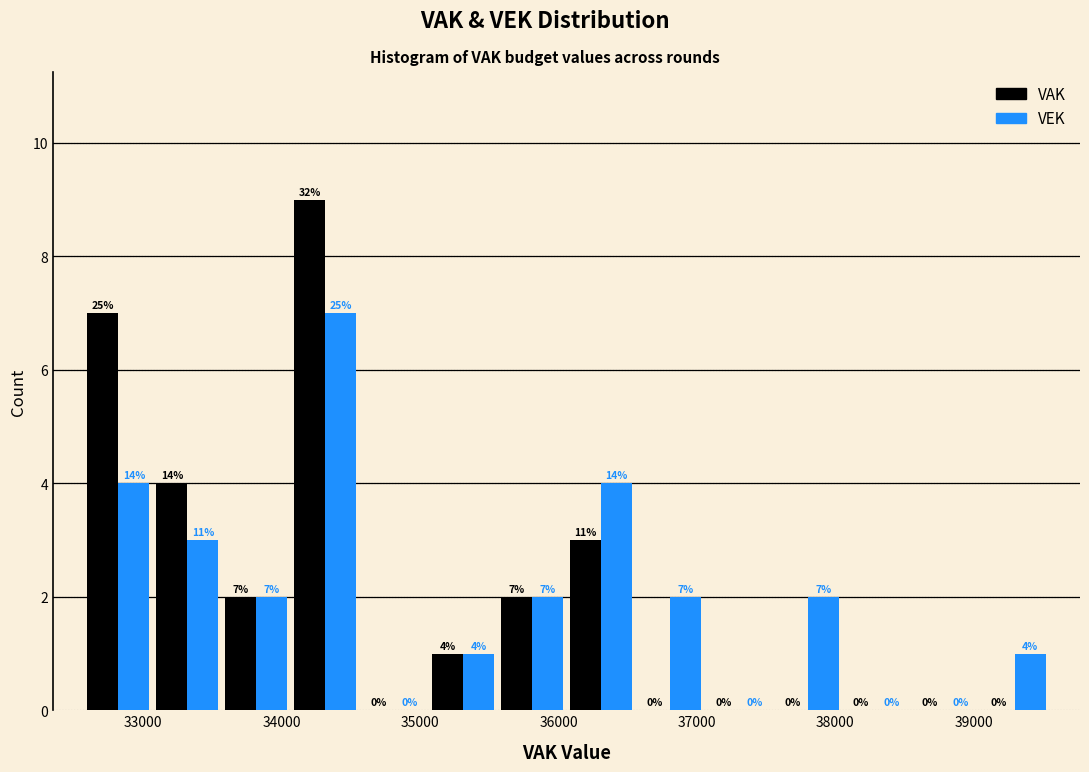

In the VAK series, which range on the x-axis has the tallest bar?

34100 to 34600